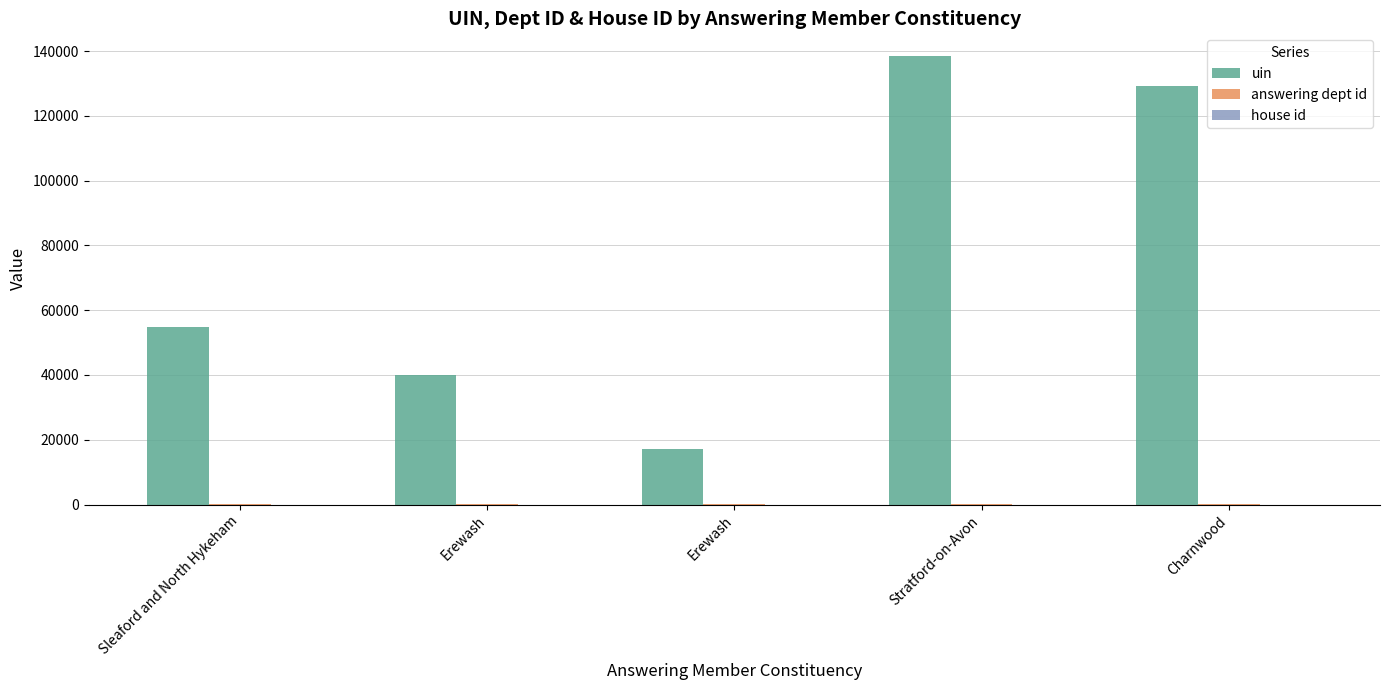

Are the bars grouped side by side (vs. stacked)?

Yes